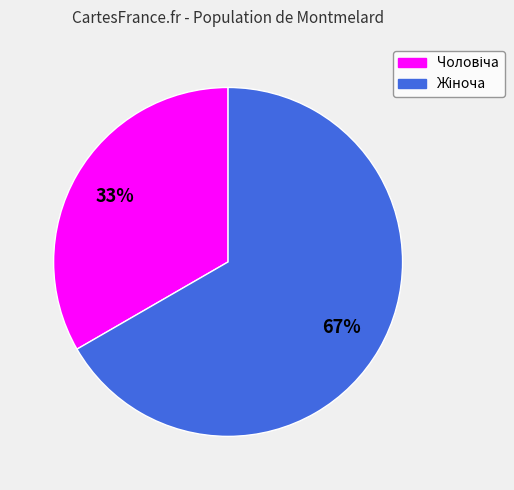

Does any single category account for the majority?

Yes